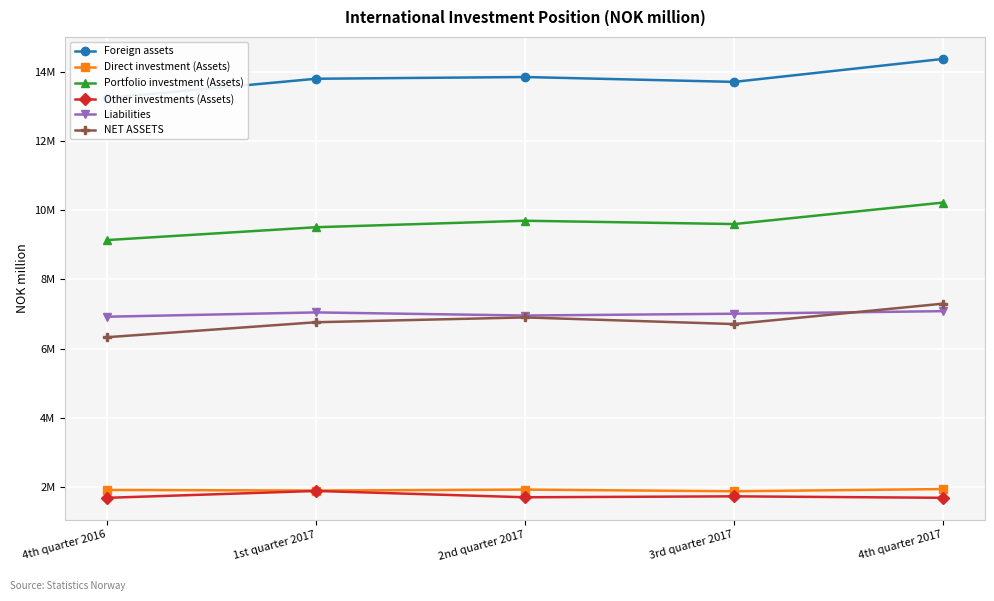

What is the label of the 4th point from the left?

3rd quarter 2017